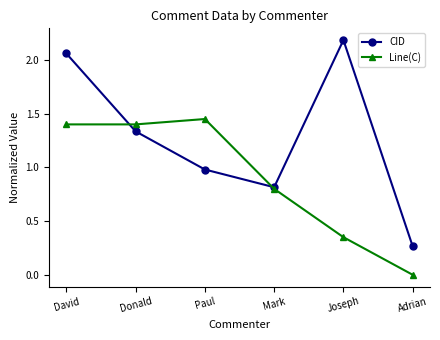

What is the label of the 6th point from the left?

Adrian